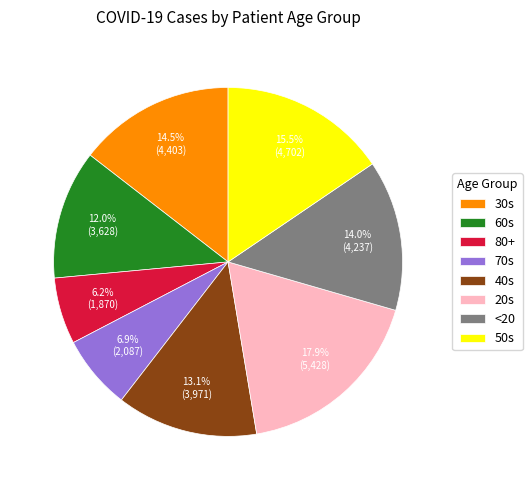

Which has a higher value, 80+ or 50s?

50s